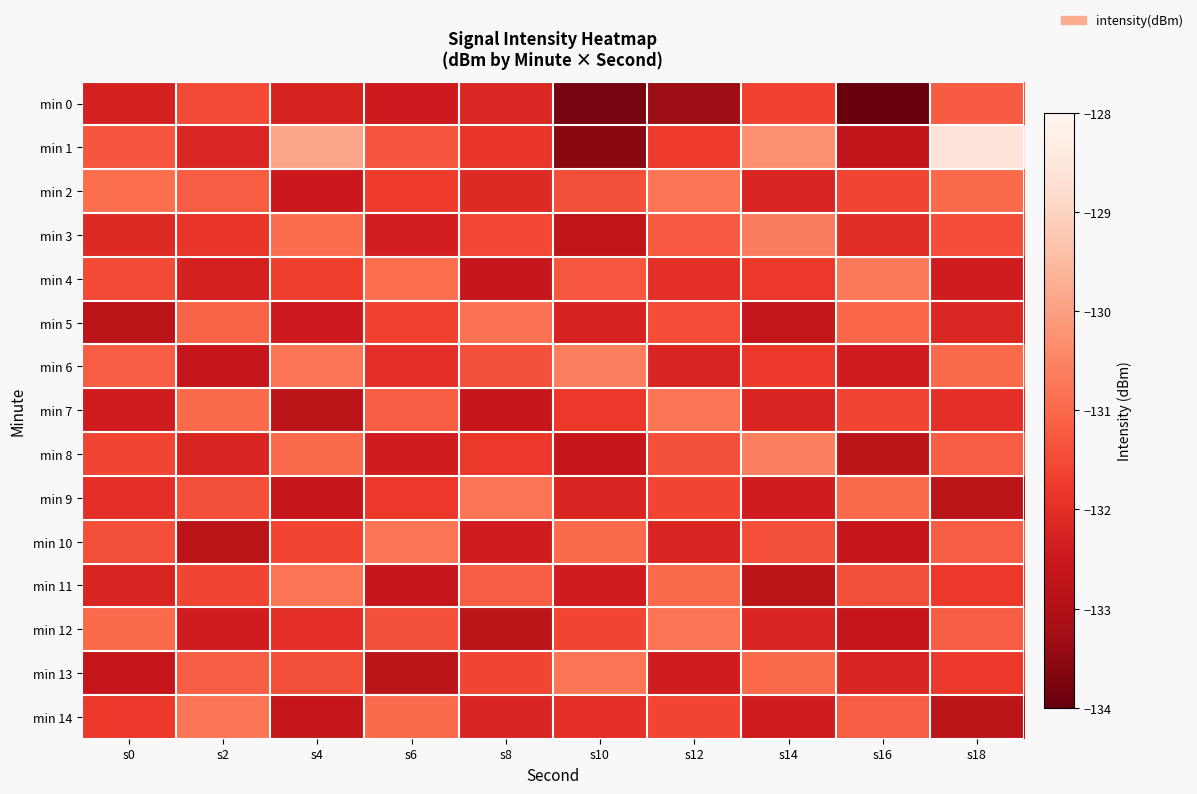

At which category does the chart reach its minimum across all series?

s16